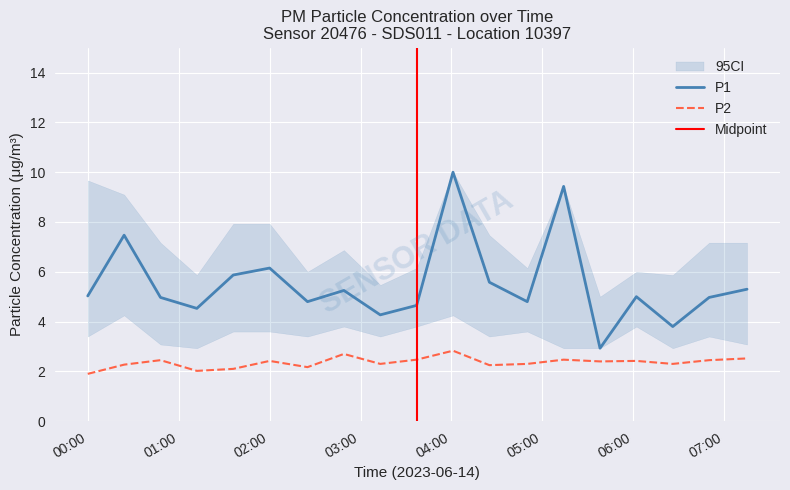

True or false: P2 and P1 intersect in this chart.

False